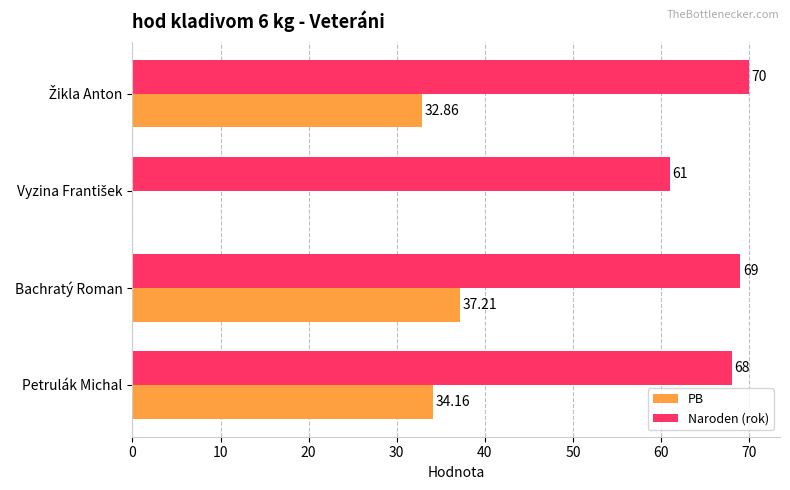

What is the sum of the Naroden (rok) values at Petrulák Michal and Bachratý Roman?

137.0